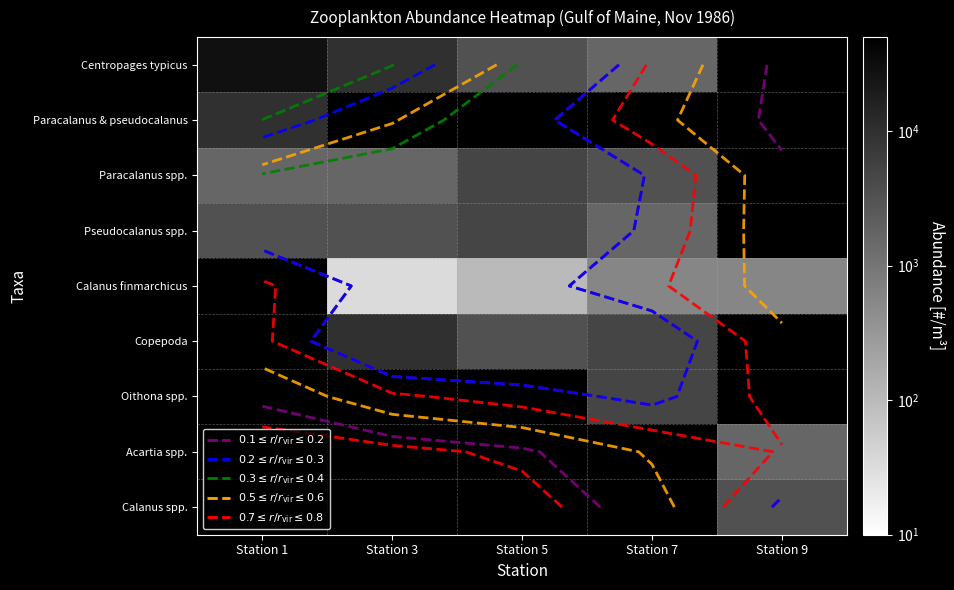

Between Station 5 and Station 3, which is larger?

Station 3